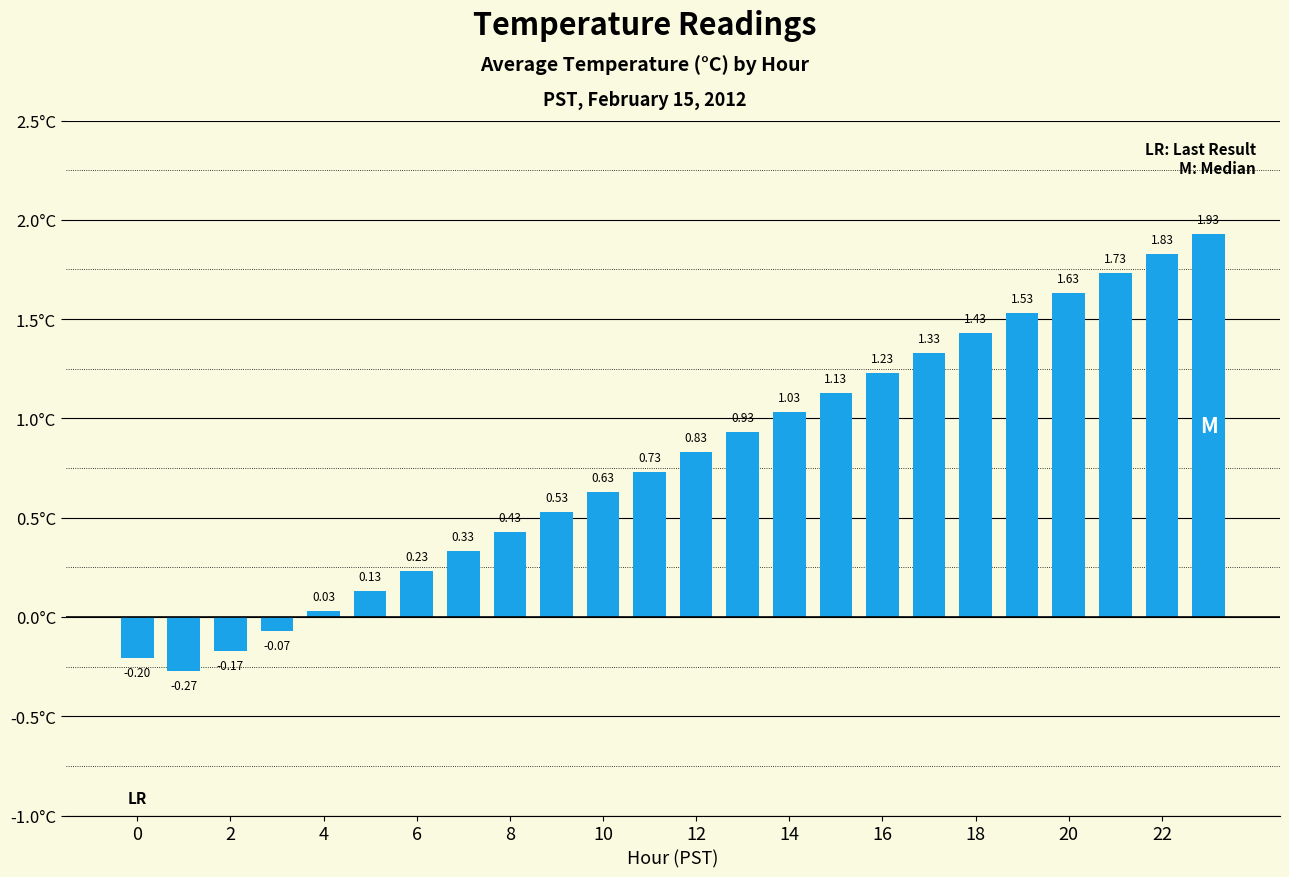

What is the difference between the second highest and minimum values?

2.1